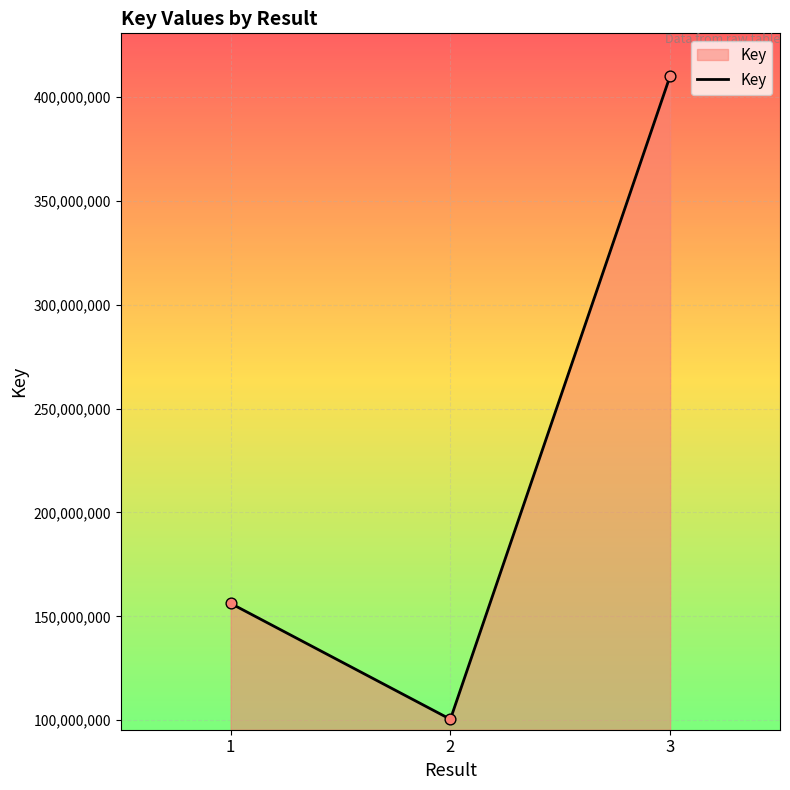

What is the change in value from 1 to 2?

-55771740